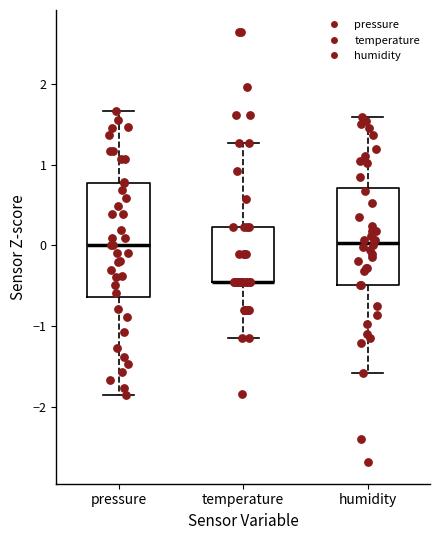

Reading left to right, read every box against the y-axis: the position of its median line, the range the box covers, and the ends of its whiskers. The values are not printed on the chart, so give them approximately, as read against the axis.

pressure: median 0.0, box -0.6 to 0.8, whiskers -1.9 to 1.7
temperature: median -0.5 (drawn on the box's lower edge), box -0.5 to 0.2, whiskers -1.1 to 1.3
humidity: median 0.0, box -0.5 to 0.7, whiskers -1.6 to 1.6